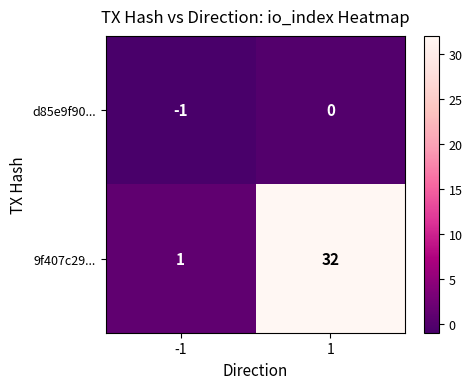

Which series changed the most between -1 and 1?

9f407c29...